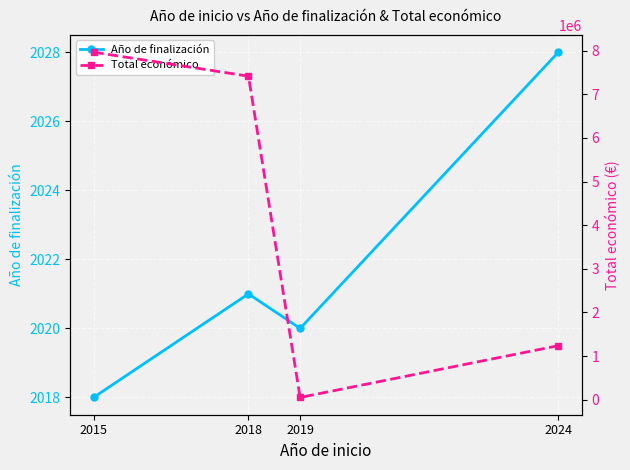

At which category does the chart reach its minimum across all series?

2015